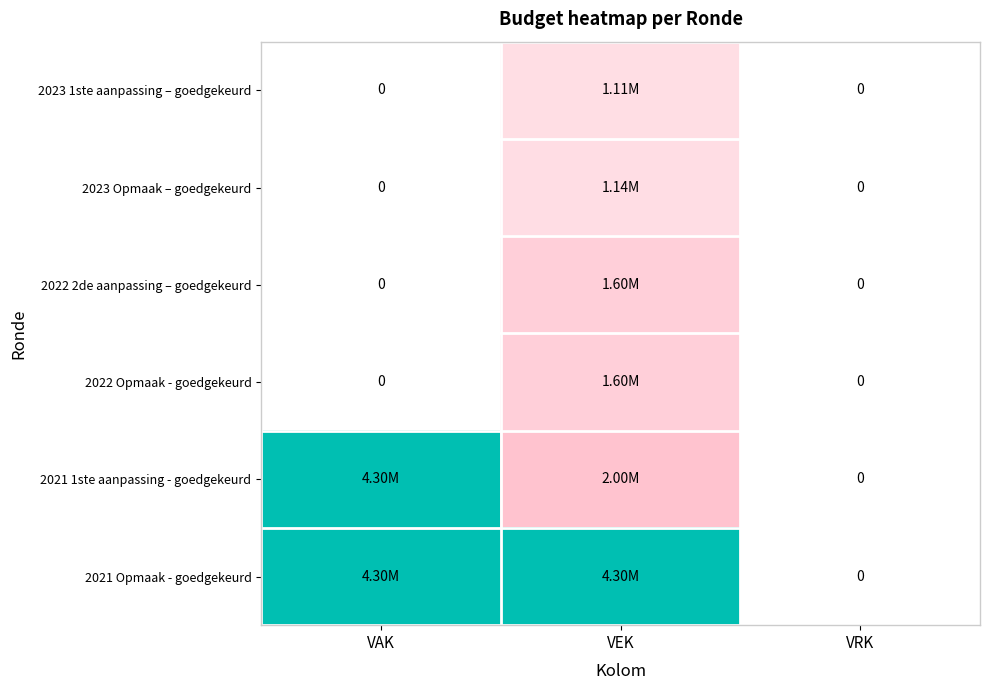

Rank the series by their maximum value, from lowest to highest.

2023 1ste aanpassing – goedgekeurd, 2023 Opmaak – goedgekeurd, 2022 2de aanpassing – goedgekeurd, 2022 Opmaak - goedgekeurd, 2021 1ste aanpassing - goedgekeurd, 2021 Opmaak - goedgekeurd